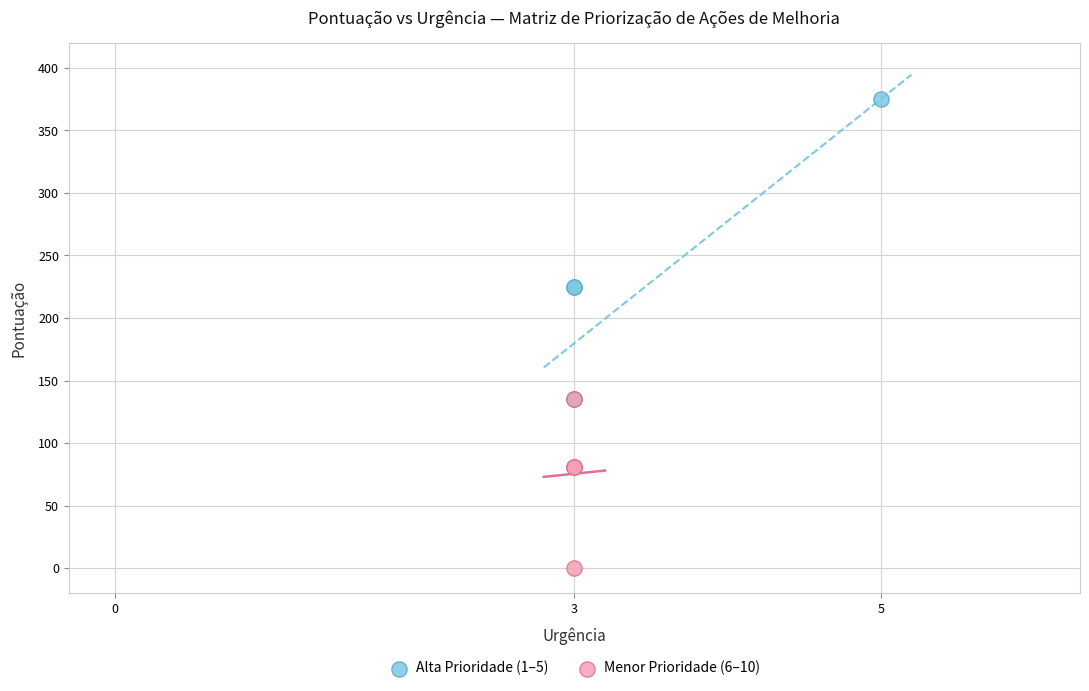

Which series reaches the maximum Y coordinate?

Alta Prioridade (1–5)